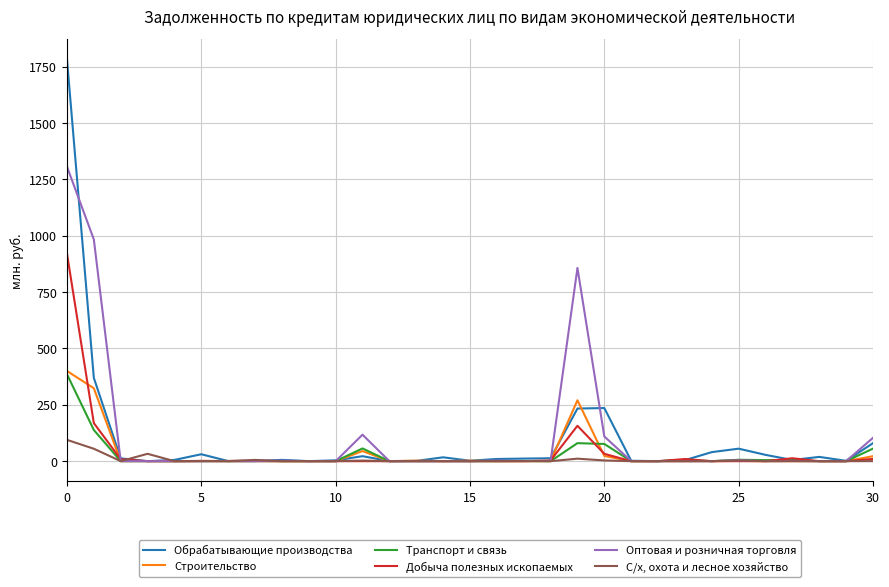

Does the chart display data point markers on the line(s)?

No